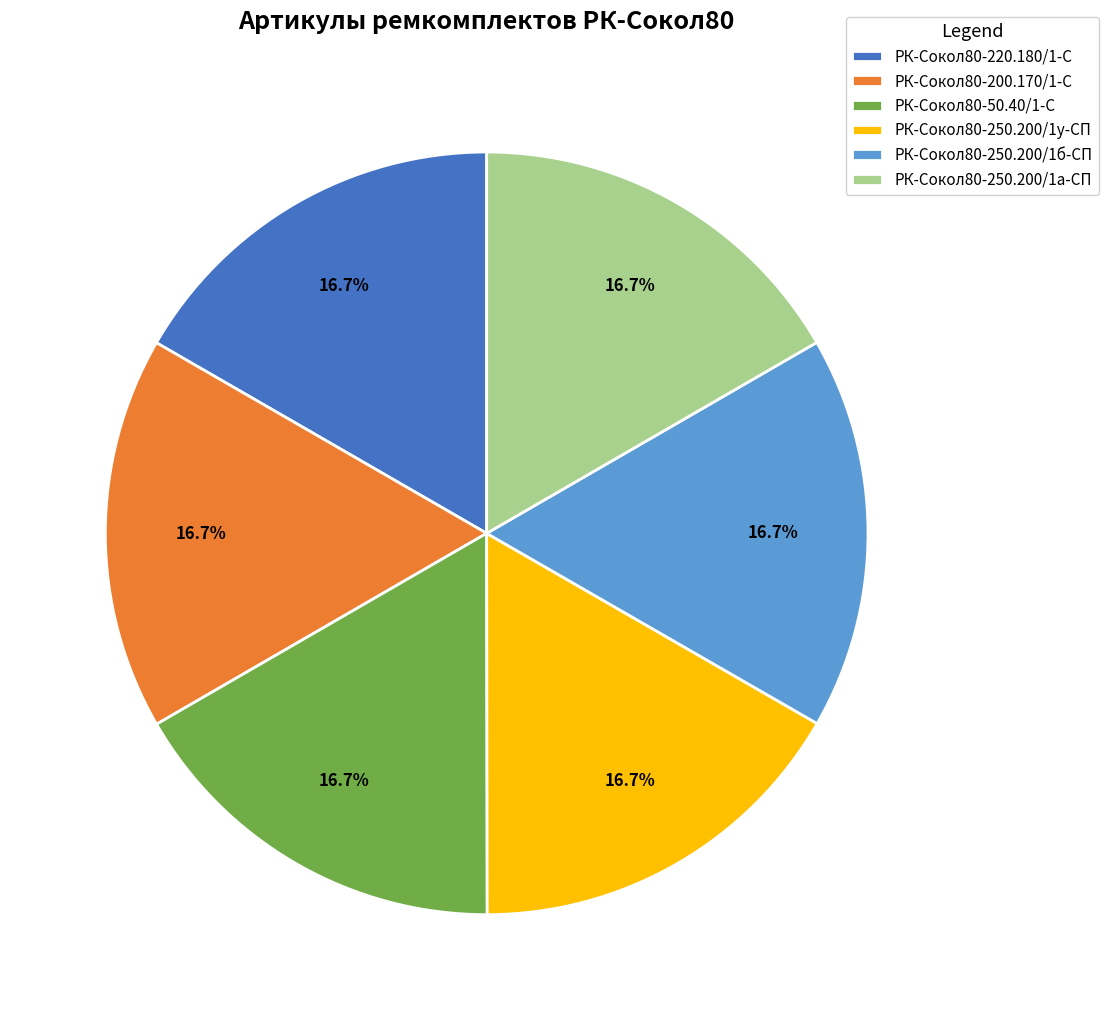

Is there any slice that represents more than half of the pie?

No